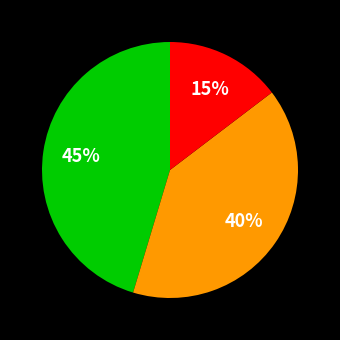

Is there any slice that represents more than half of the pie?

No